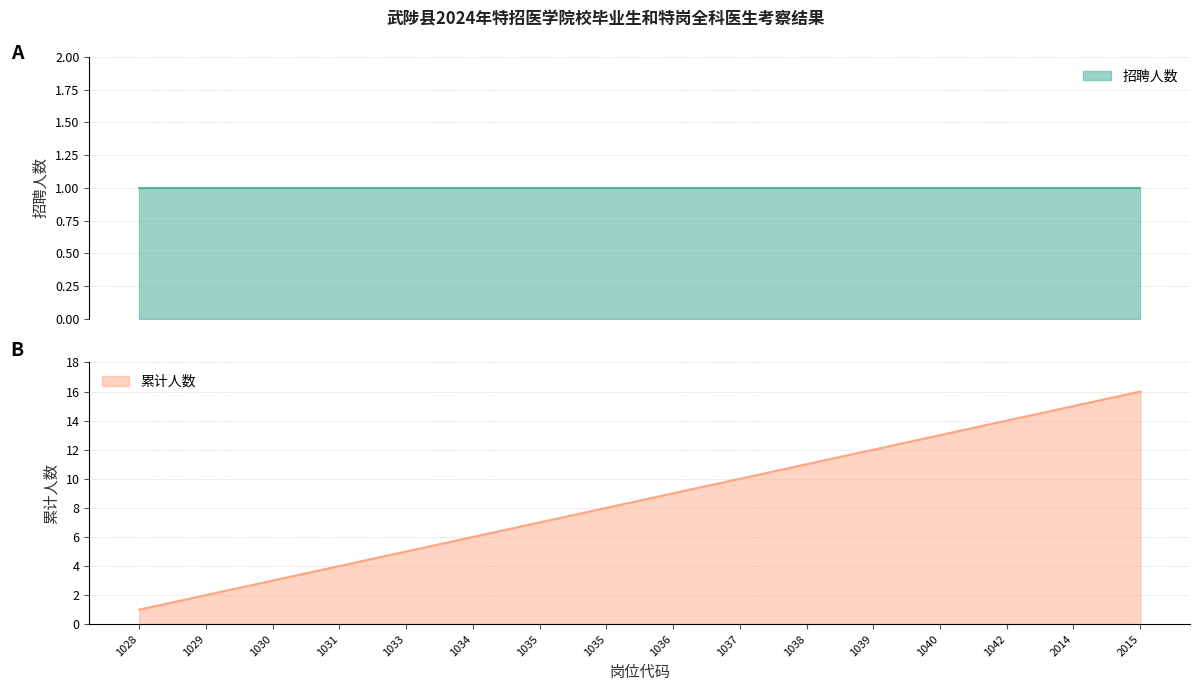

Reading left to right, what are all the values shown in this chart?

1028=1	1029=2	1030=3	1031=4	1033=5	1034=6	1035=7	1035=8	1036=9	1037=10	1038=11	1039=12	1040=13	1042=14	2014=15	2015=16